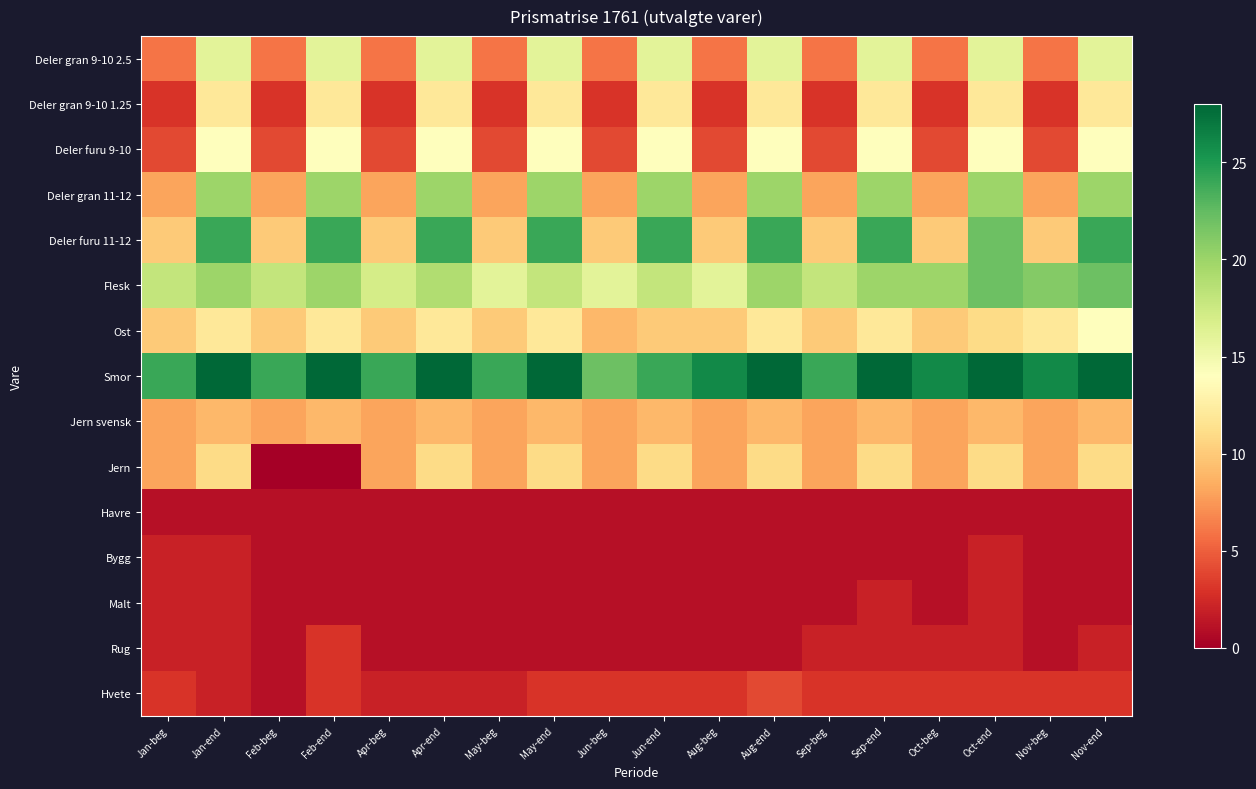

What is the difference between the highest and lowest values at Apr-end?

27